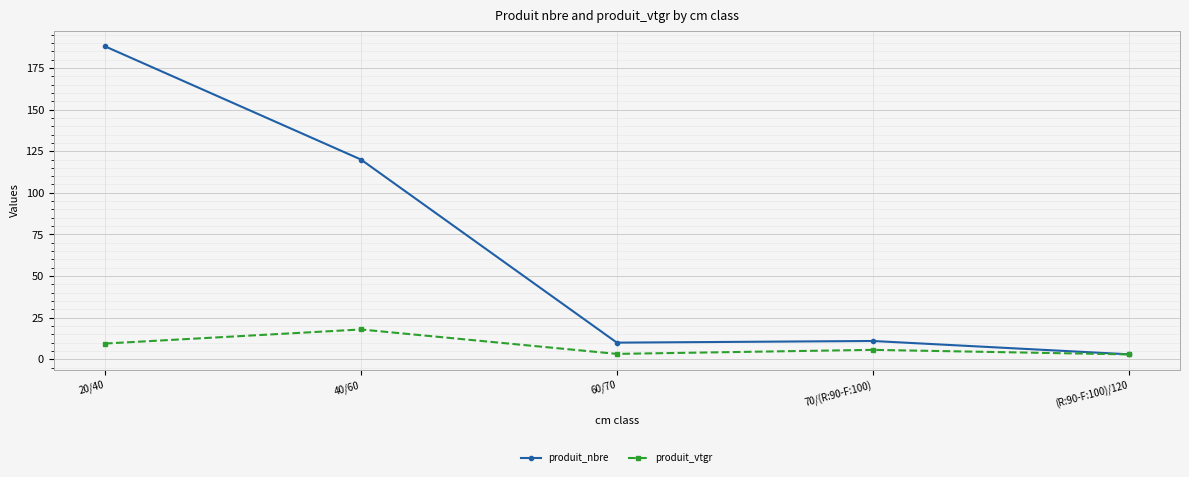

At which category is the sum across all series the highest?

20/40